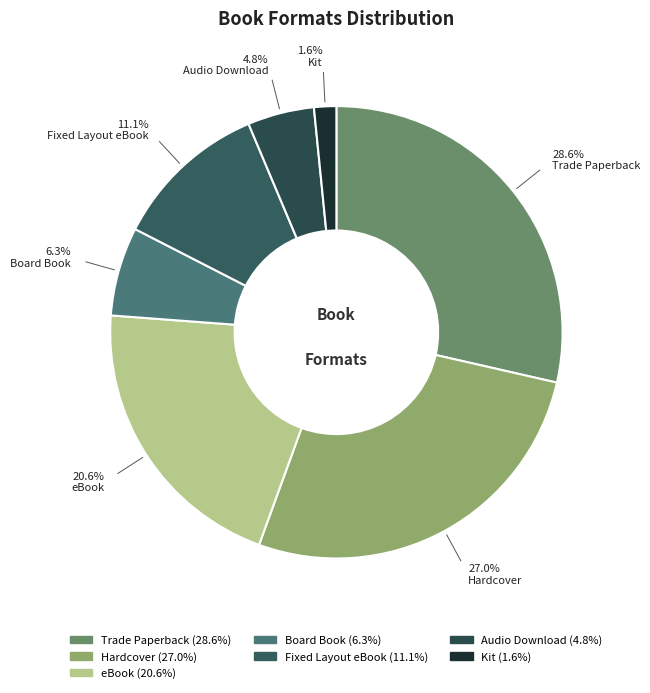

Count the number of slices in the pie.

7